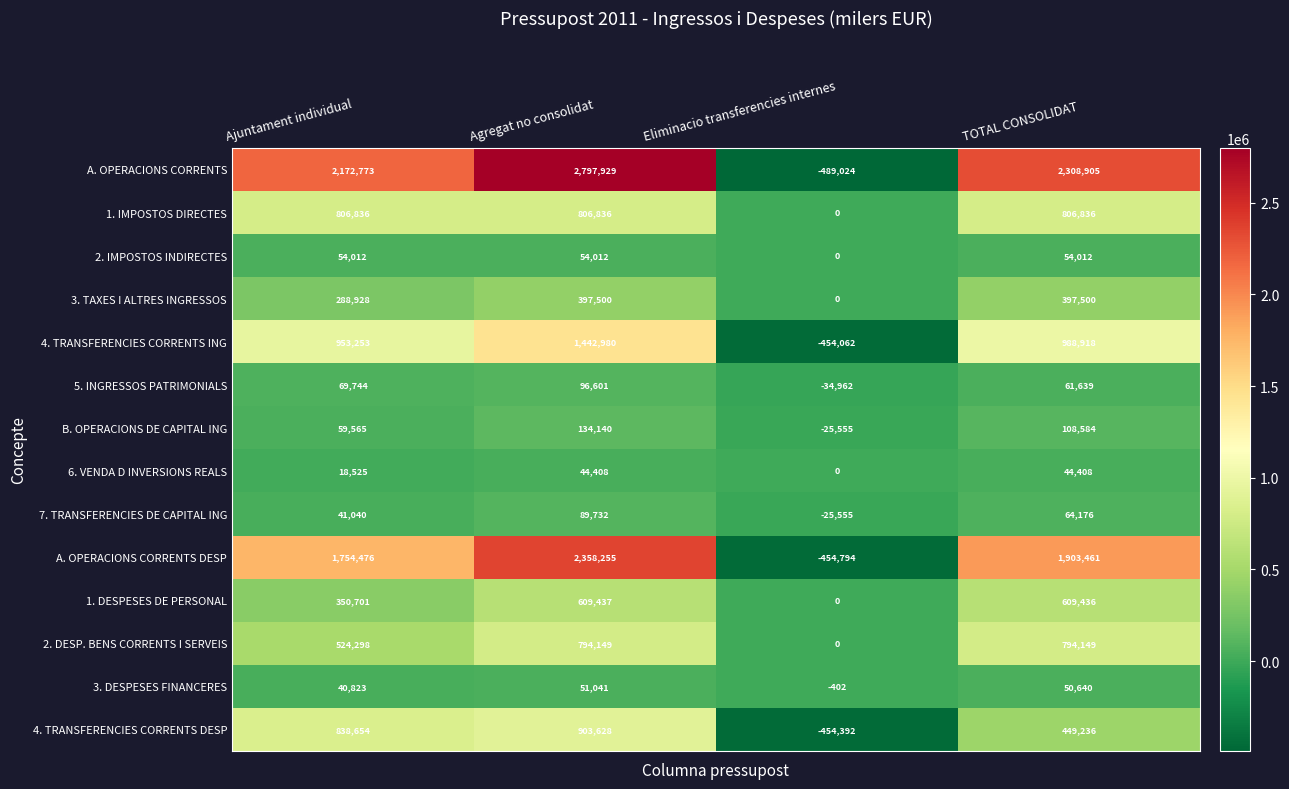

Which series has the largest total across all categories?

A. OPERACIONS CORRENTS